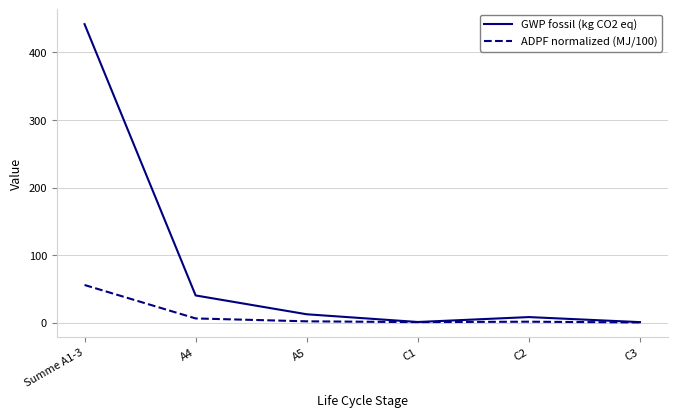

What is the spread (max minus min) of values at Summe A1-3?

386.4